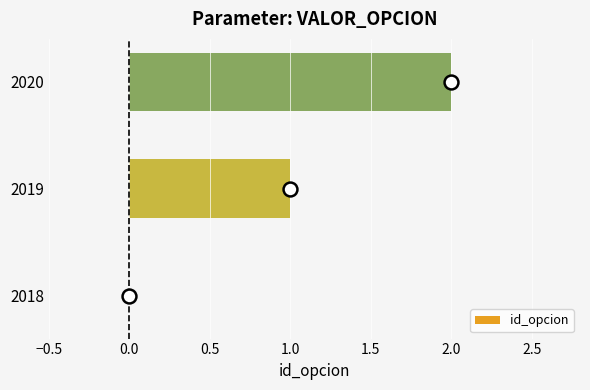

True or false: the data shows 1 at 2019.

True